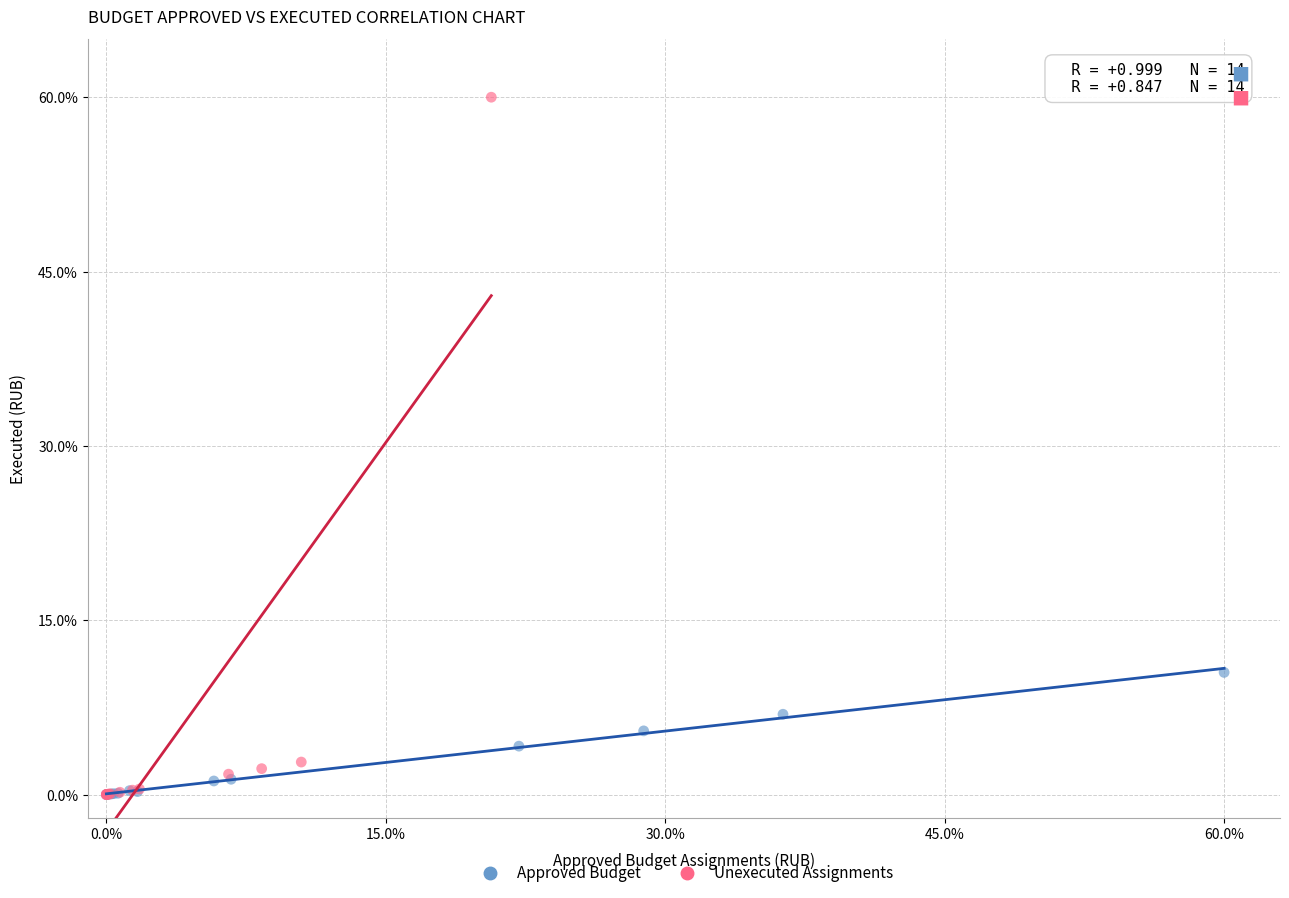

Which series has the widest spread of Y values?

Unexecuted Assignments